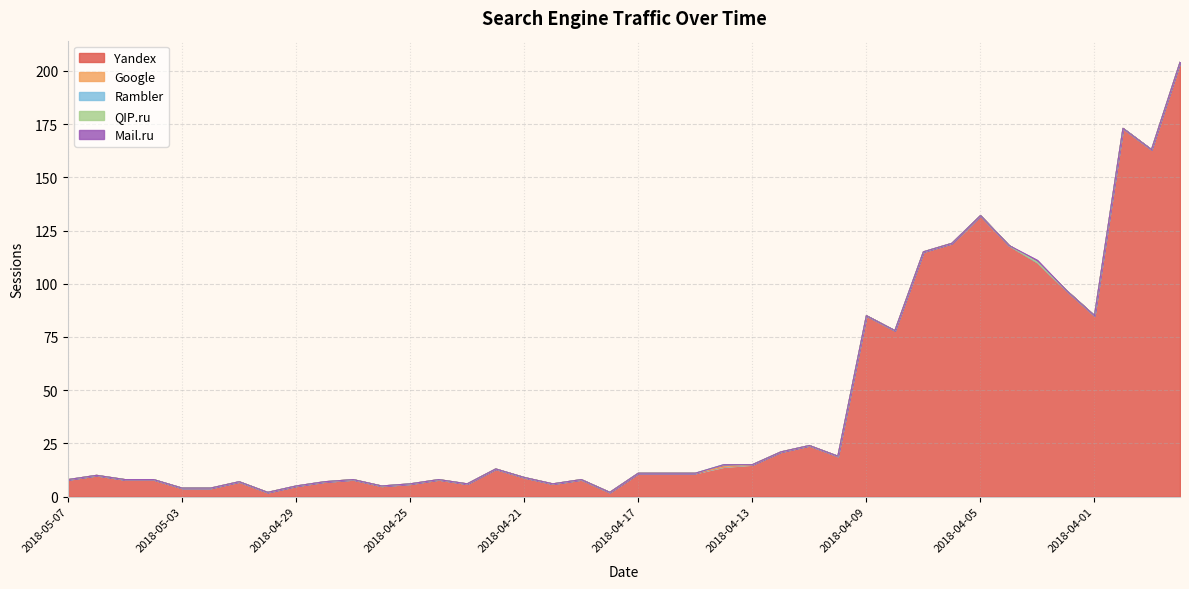

What is the total value across all series at 2018-04-28?

7